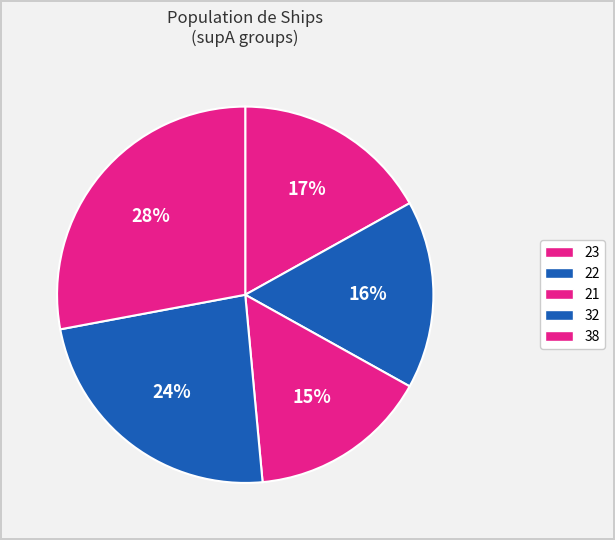

Count the number of slices in the pie.

5